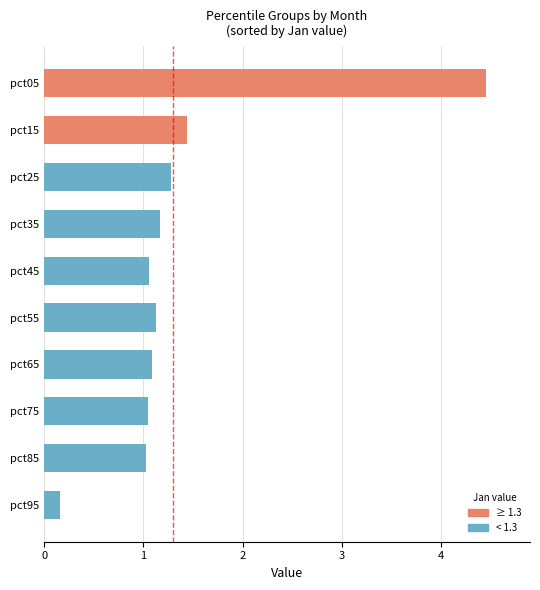

At which category does the chart reach its peak across all series?

pct05